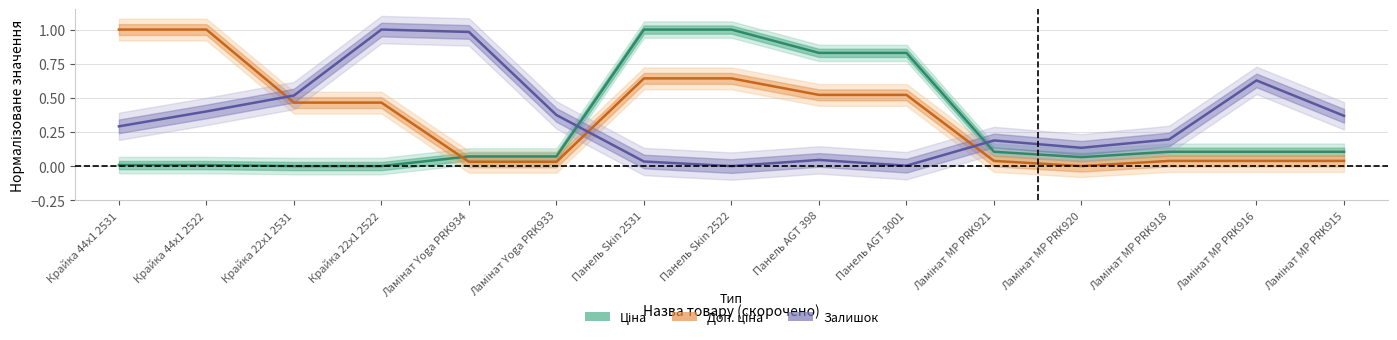

Between Крайка 44x1 2531 and Панель AGT 398, which is larger?

Панель AGT 398